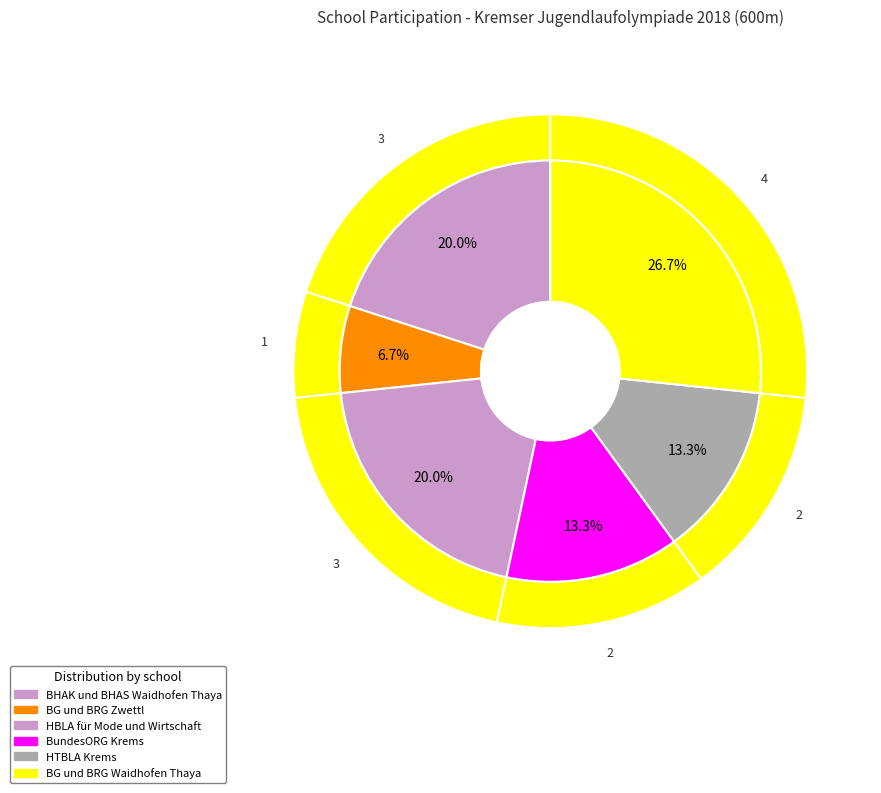

To the nearest percent, what is the difference between the BG und BRG Waidhofen Thaya and HBLA für Mode und Wirtschaft slice percentages?

7%